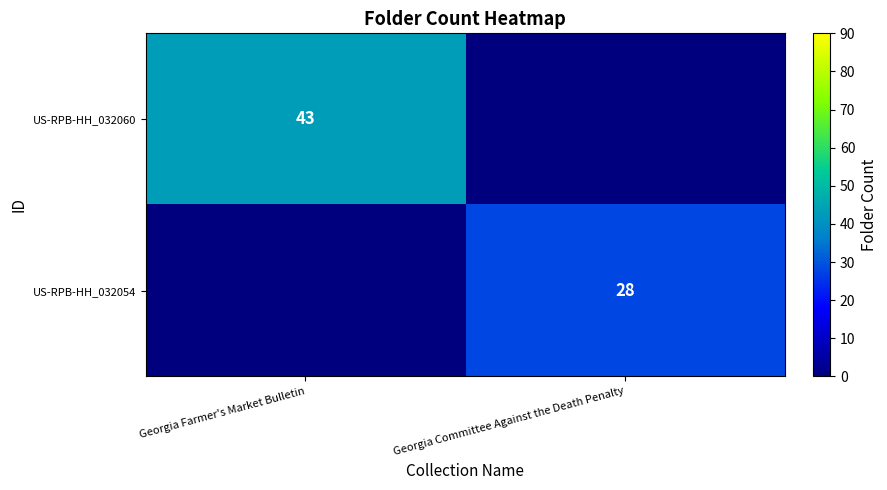

Is it true that US-RPB-HH_032060 equals 15 at Georgia Farmer's Market Bulletin?

False